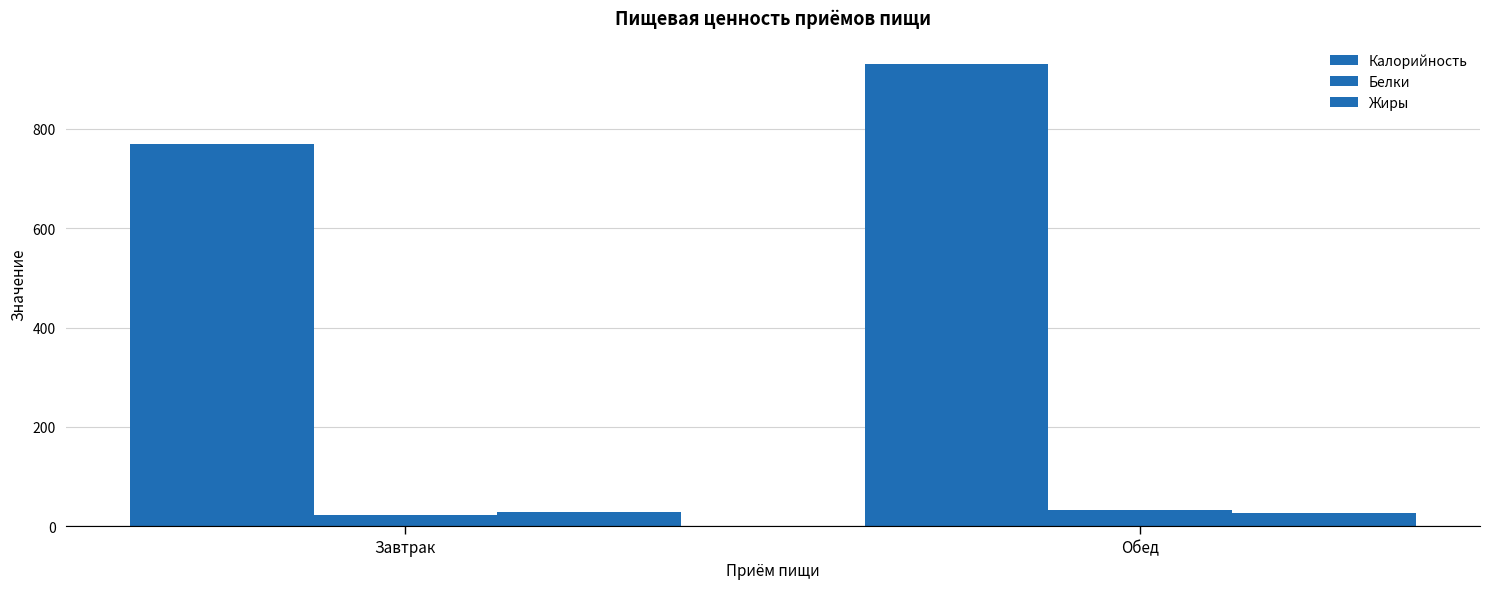

What is the label of the 1st bar from the right?

Обед